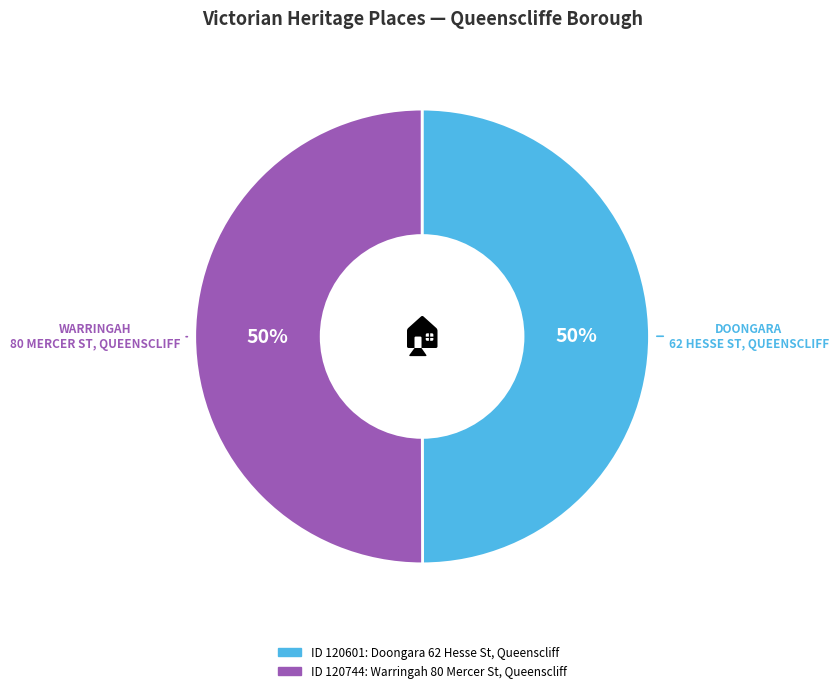

To the nearest percent, what is the average slice percentage?

50%